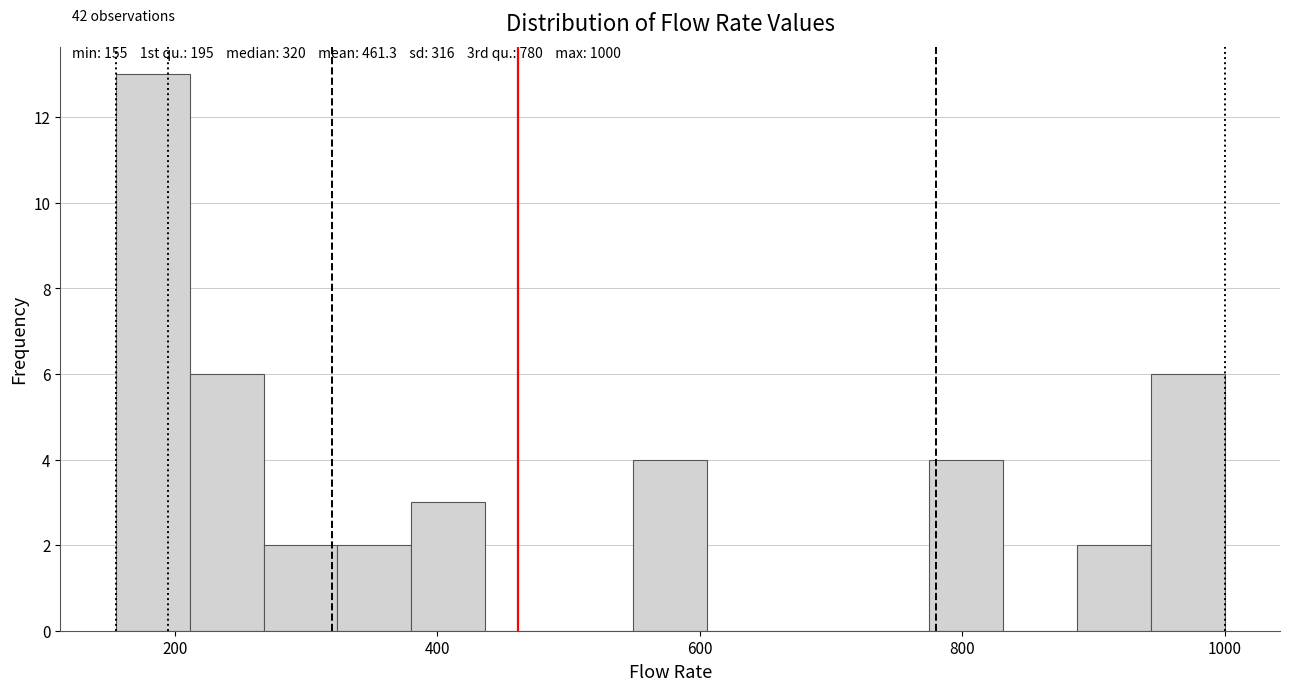

Read against the x-axis, roughly where is the centre of the tallest bar?

180